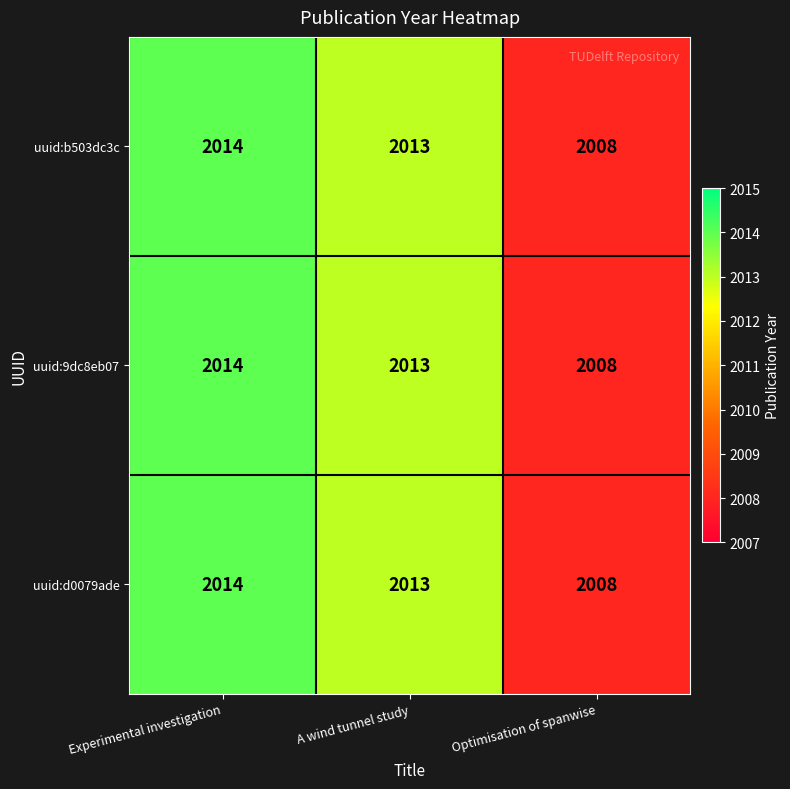

List the labels in order of uuid:9dc8eb07 value, smallest first.

Optimisation of spanwise, A wind tunnel study, Experimental investigation